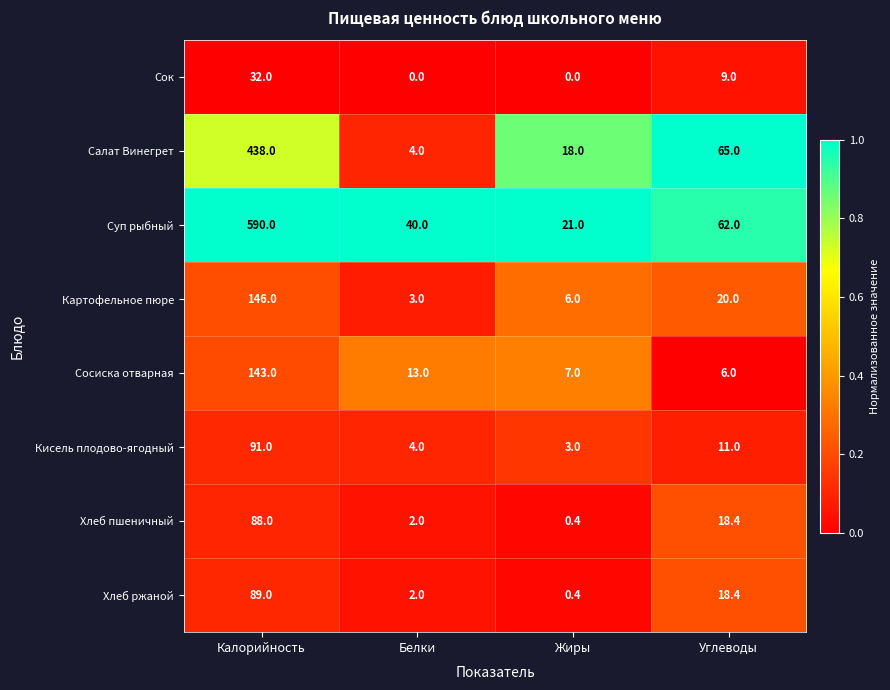

The value of Сосиска отварная at Калорийность is 246.0. True or false?

False